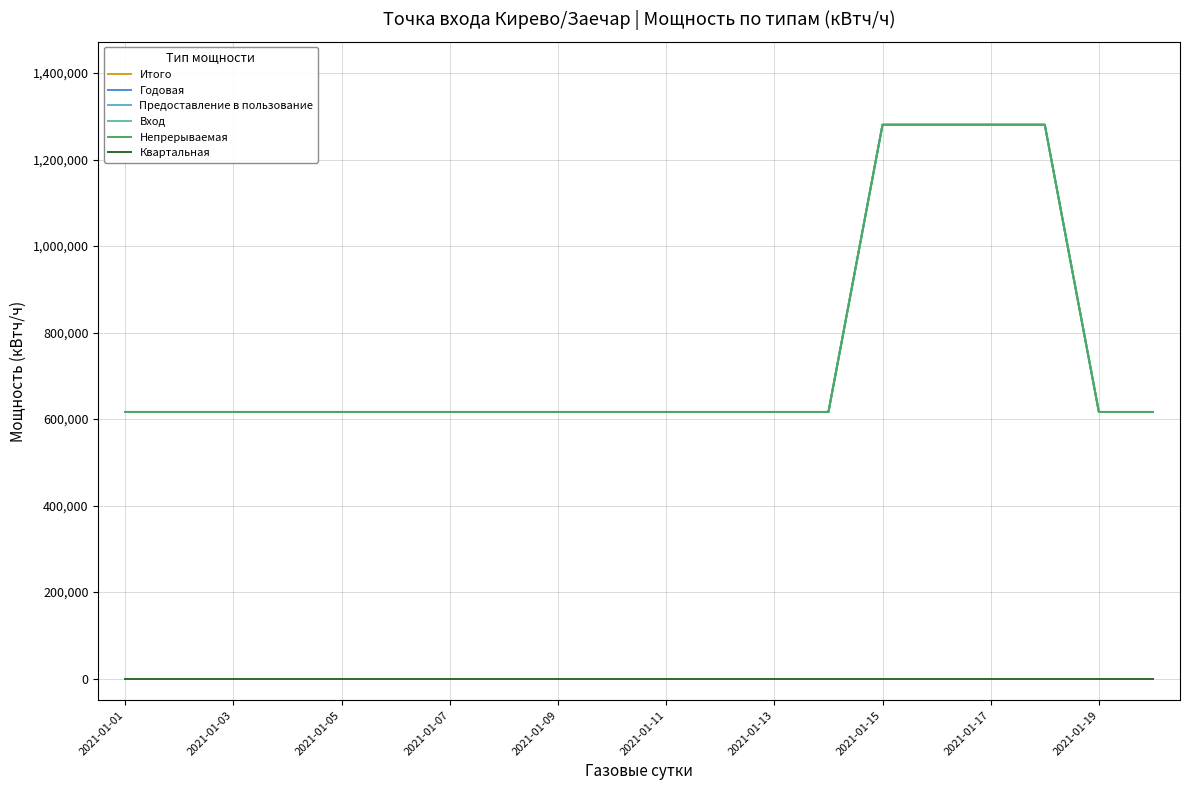

List the series in order of their peak value, highest first.

Итого, Годовая, Предоставление в пользование, Вход, Непрерываемая, Квартальная